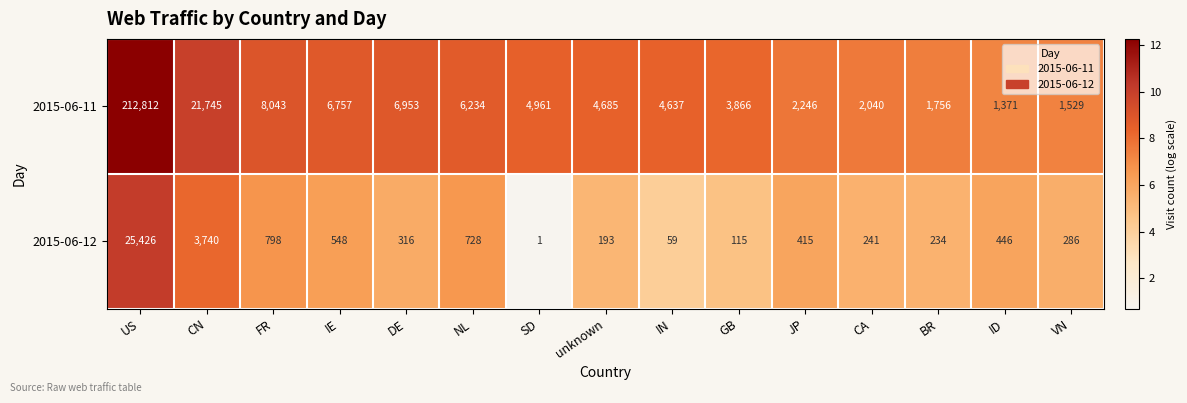

Between NL and SD, which series saw the biggest shift?

2015-06-11